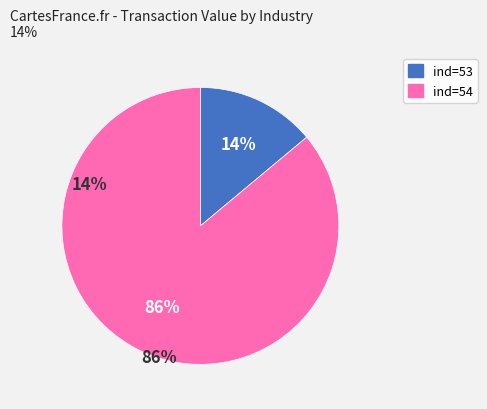

To the nearest percent, what is the difference between the largest and smallest slice percentages?

72%